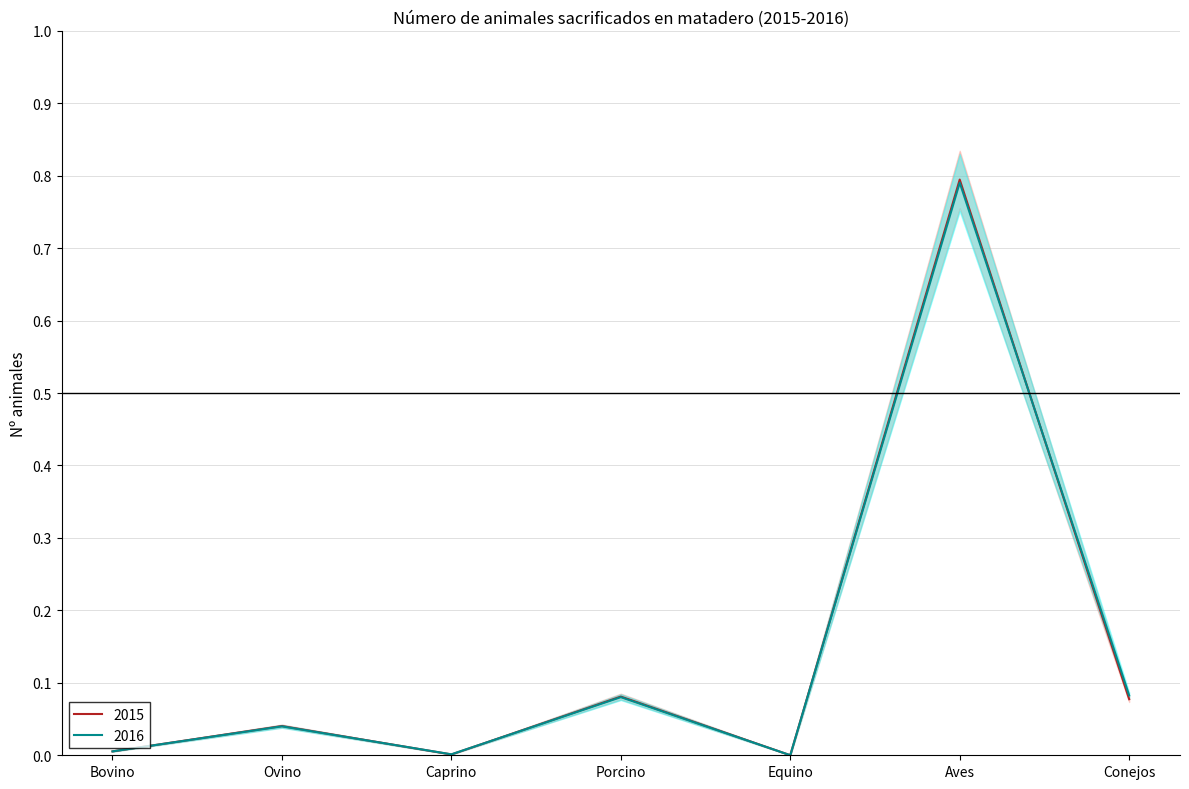

Between which two adjacent categories do 2016 and 2015 first intersect?

Bovino and Ovino